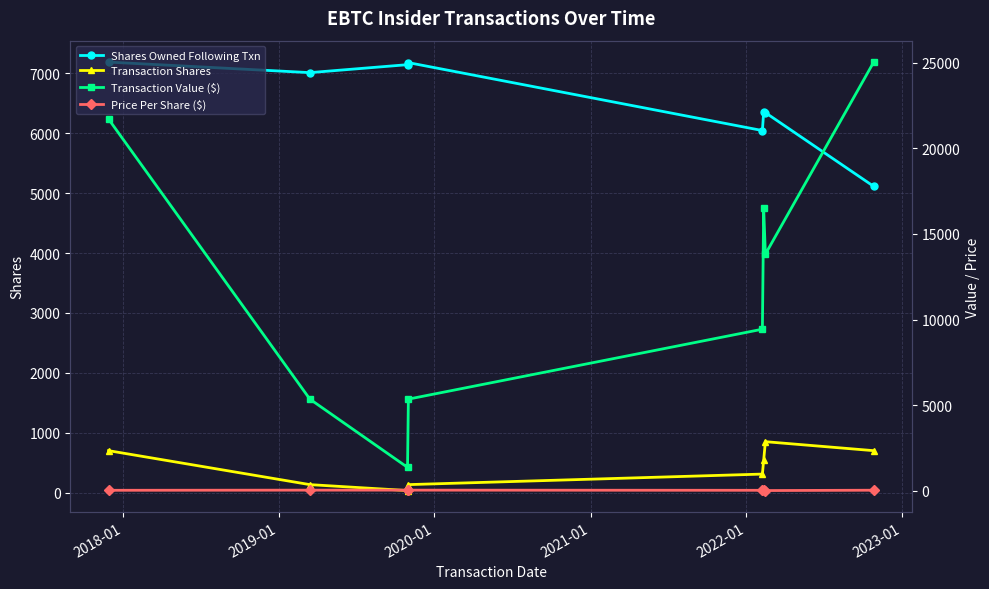

What is the value of the Price Per Share ($) point at the 6th from the left?

30.5